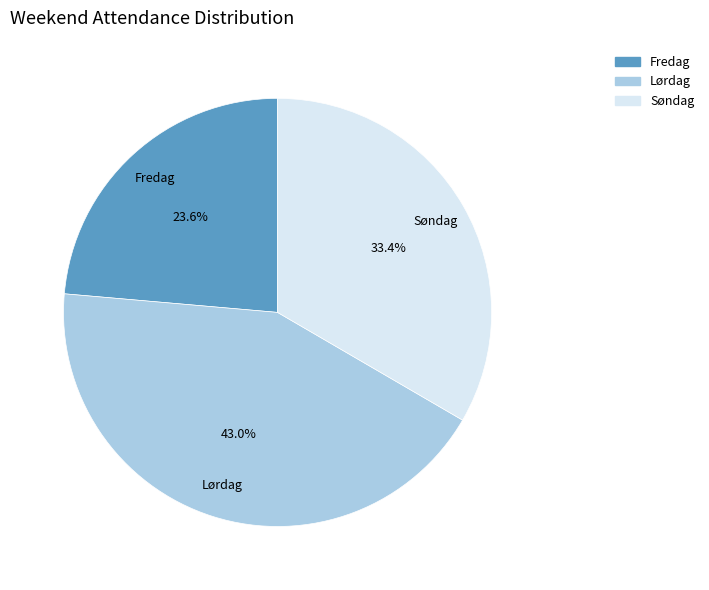

Is there any slice that represents more than half of the pie?

No